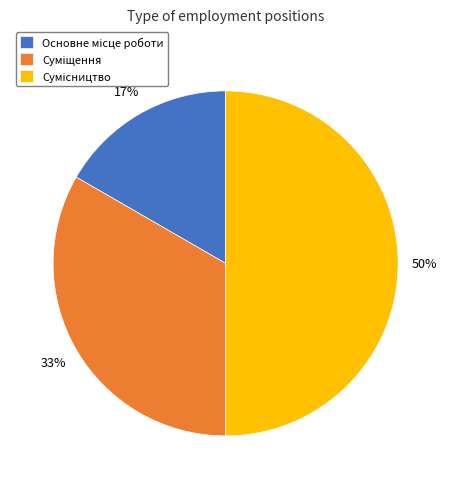

To the nearest percent, what is the average slice percentage?

33%